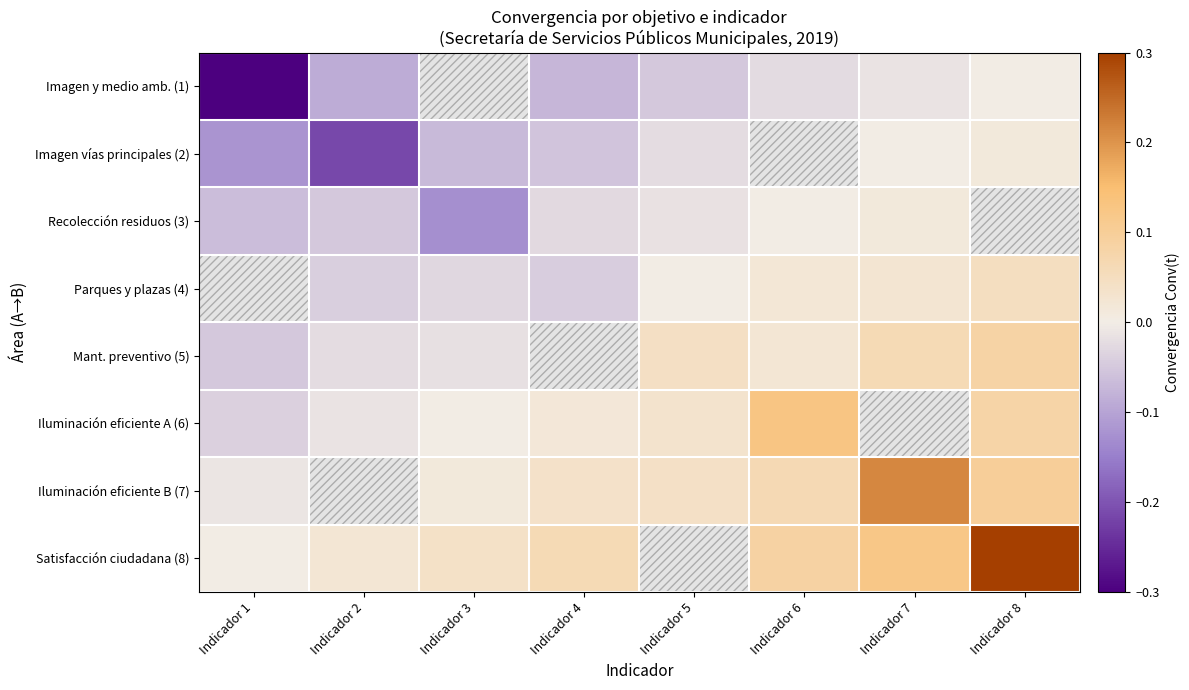

How many values in Iluminación eficiente B (7) are below zero?

1